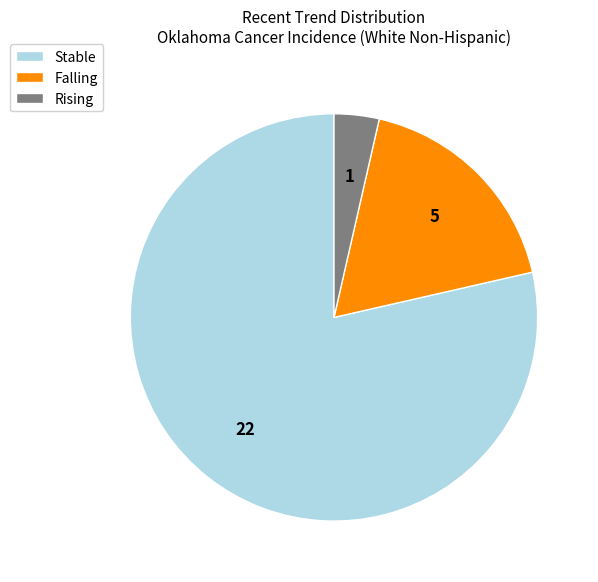

Which slice represents more than half of the pie?

Stable